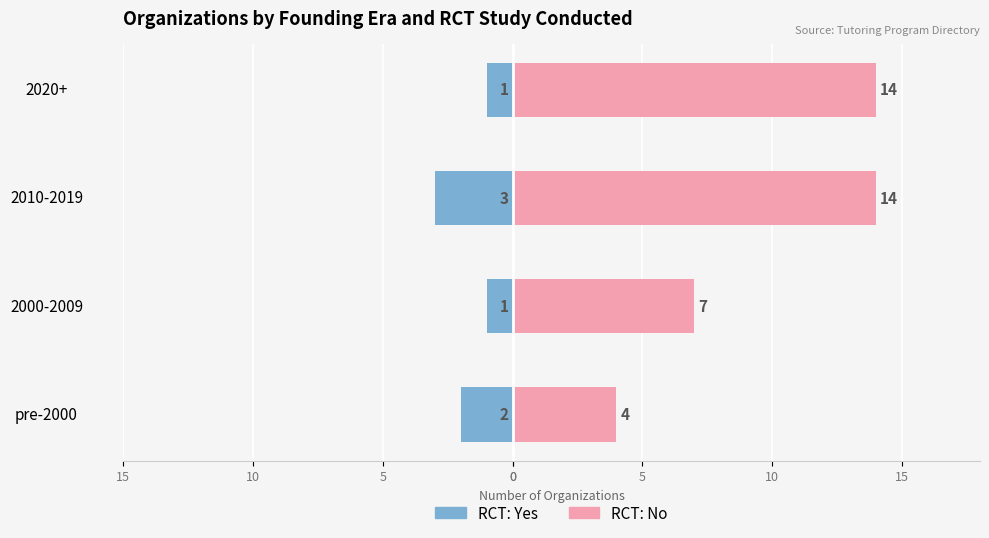

At 2000-2009, list the series in order from smallest to largest.

RCT: Yes, RCT: No